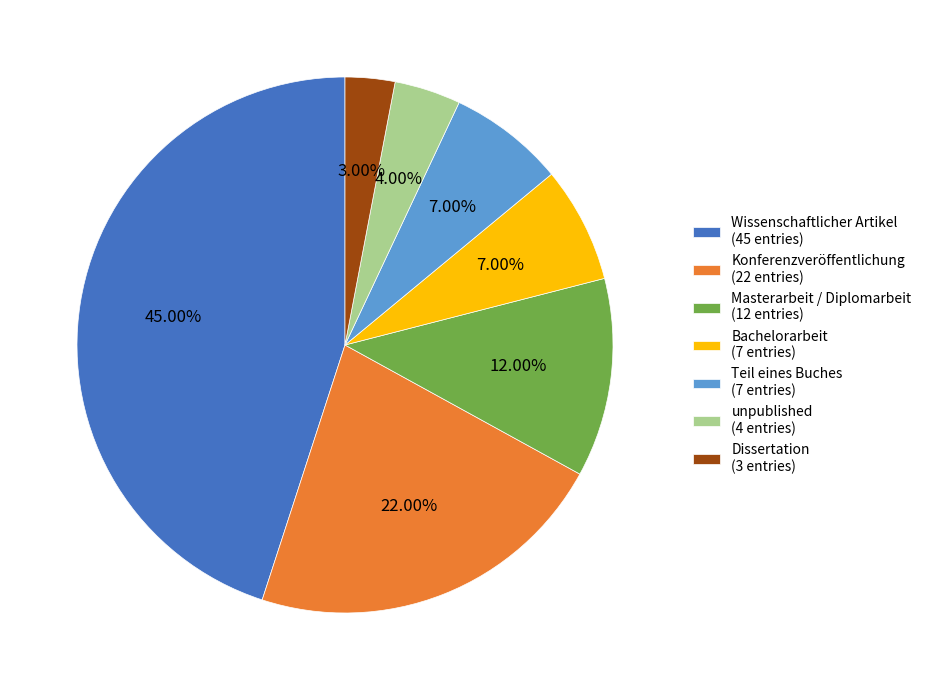

Is it true that Dissertation is 16% of the pie?

False